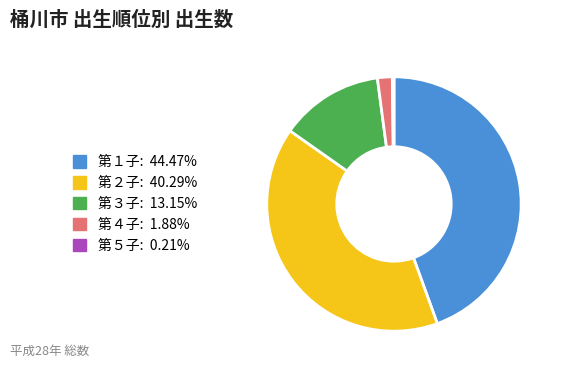

True or false: 第１子 accounts for 39% of the total.

False